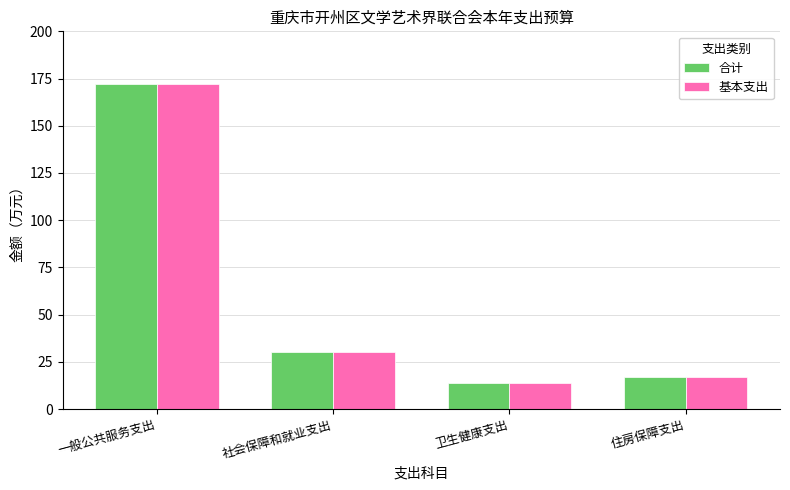

Does the chart contain any negative values?

No